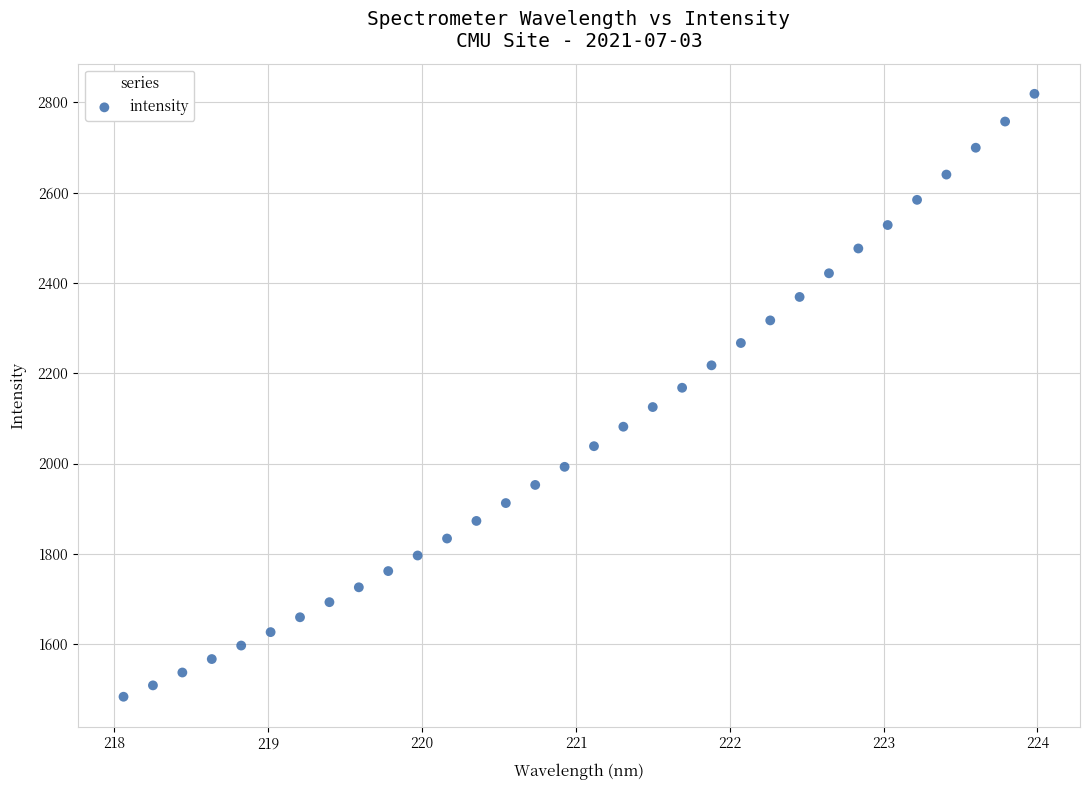

What is the range of X values (max minus min)?

5.9